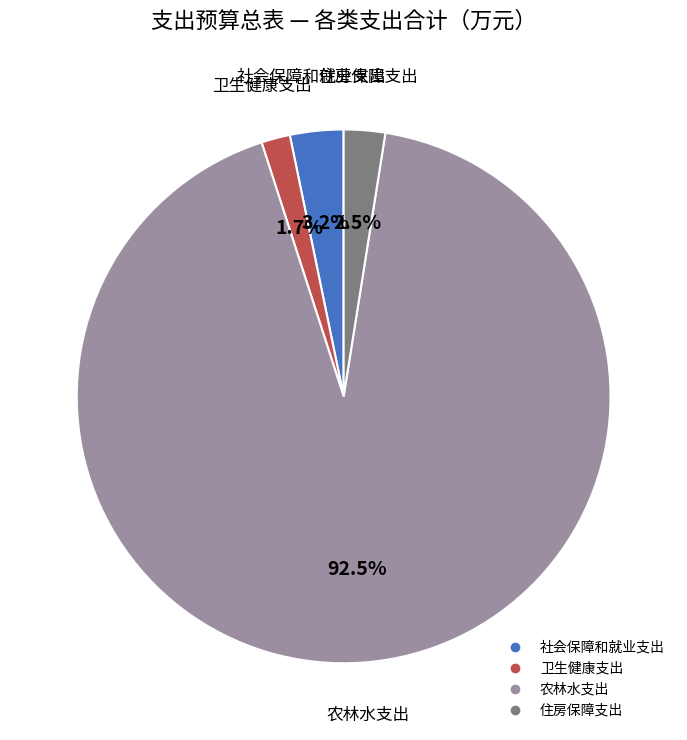

Is there a majority slice in this chart?

Yes